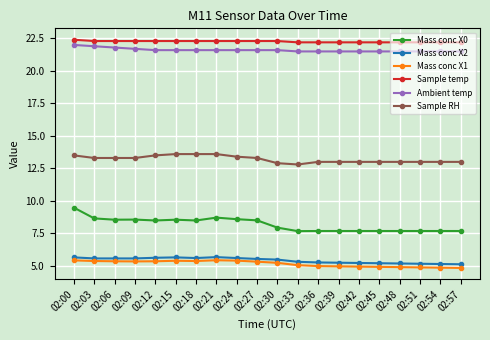

What is the value of the Ambient temp point at the 7th from the left?

21.6